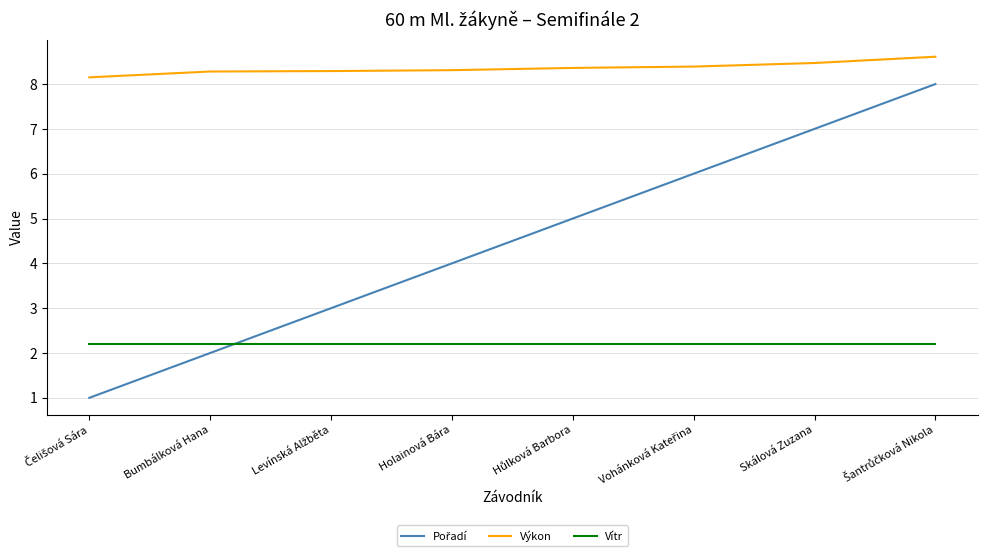

At how many categories does at least one series exceed 4?

8